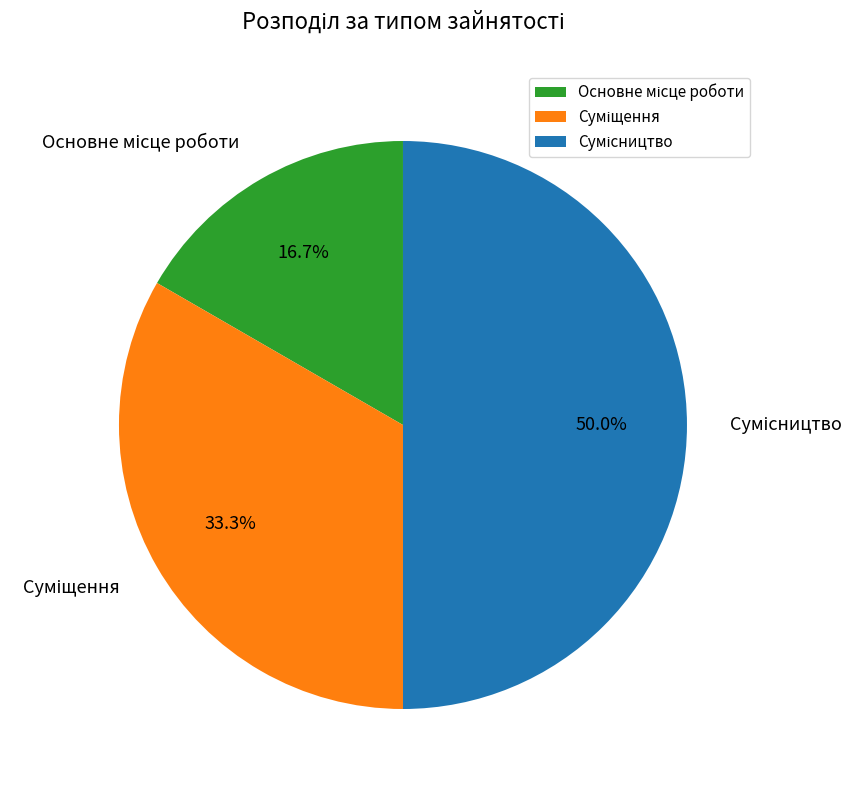

To the nearest percent, what portion does Основне місце роботи represent?

17%